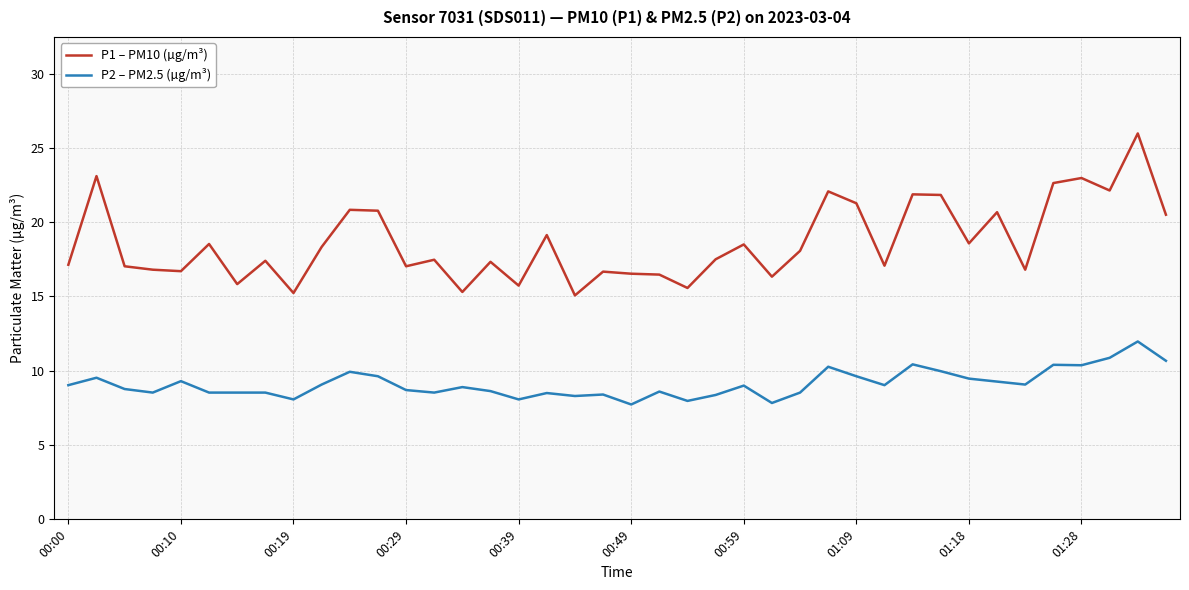

Which series has the largest total across all categories?

P1 – PM10 (µg/m³)